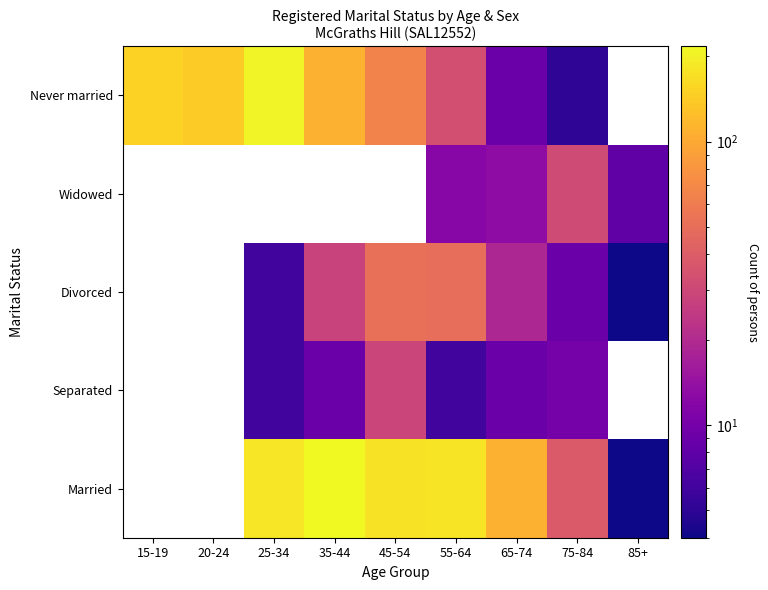

How many series are shown in this chart?

5